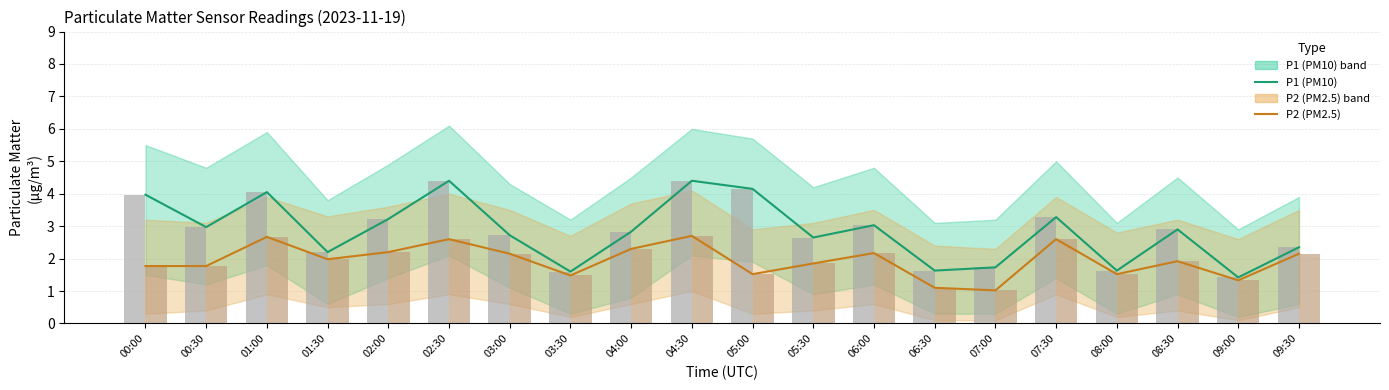

What is the smallest value displayed?

1.0